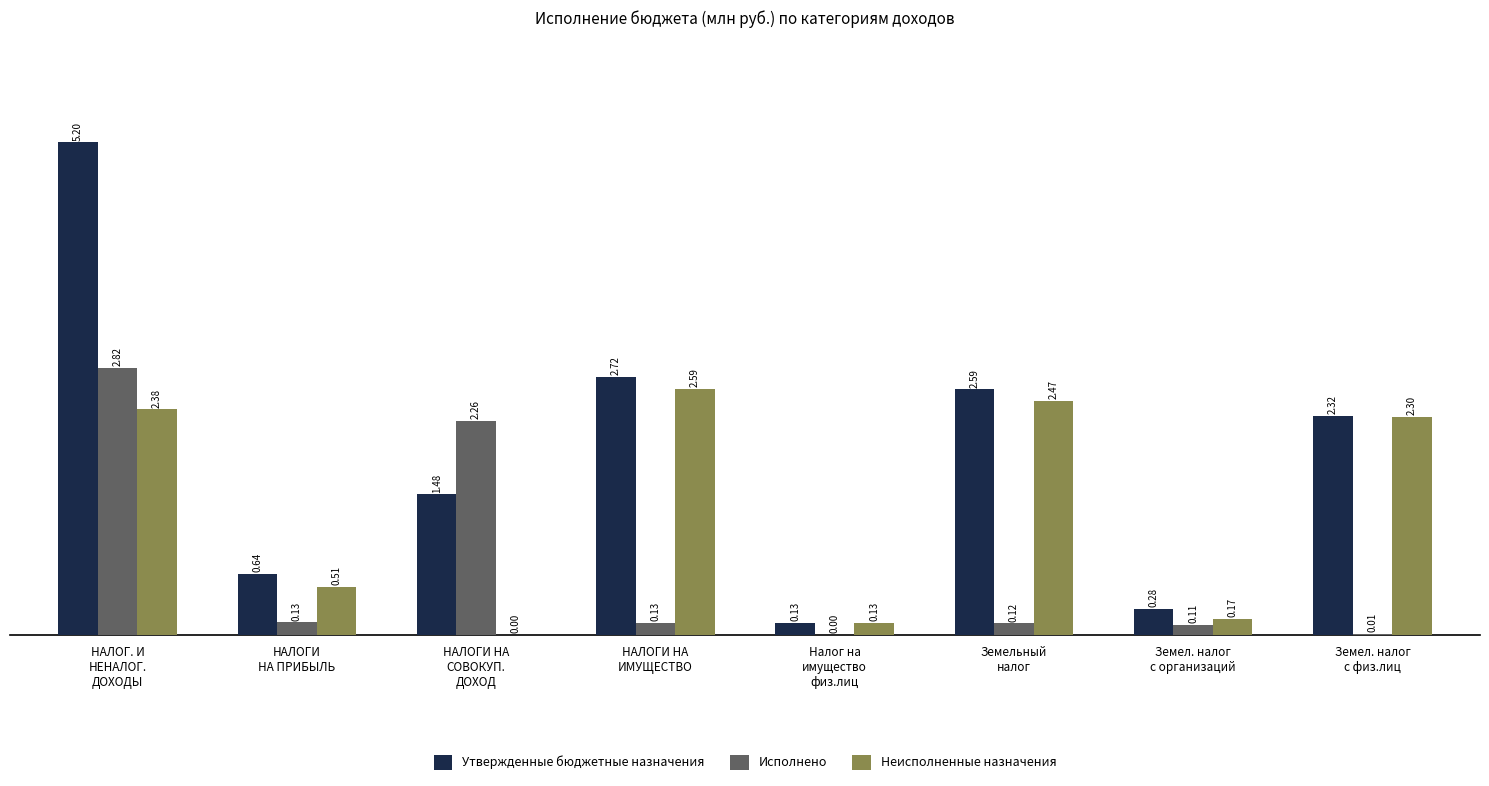

Which series has the largest total across all categories?

Утвержденные бюджетные назначения